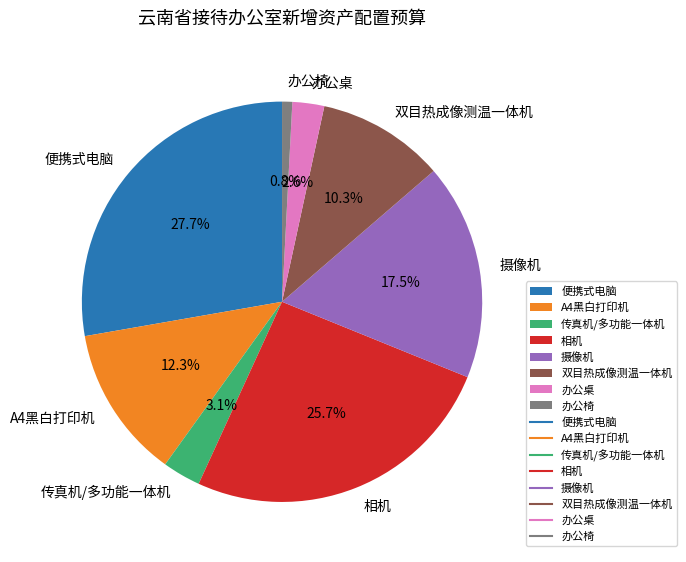

To the nearest percent, what percentage of the pie is 双目热成像测温一体机?

10%